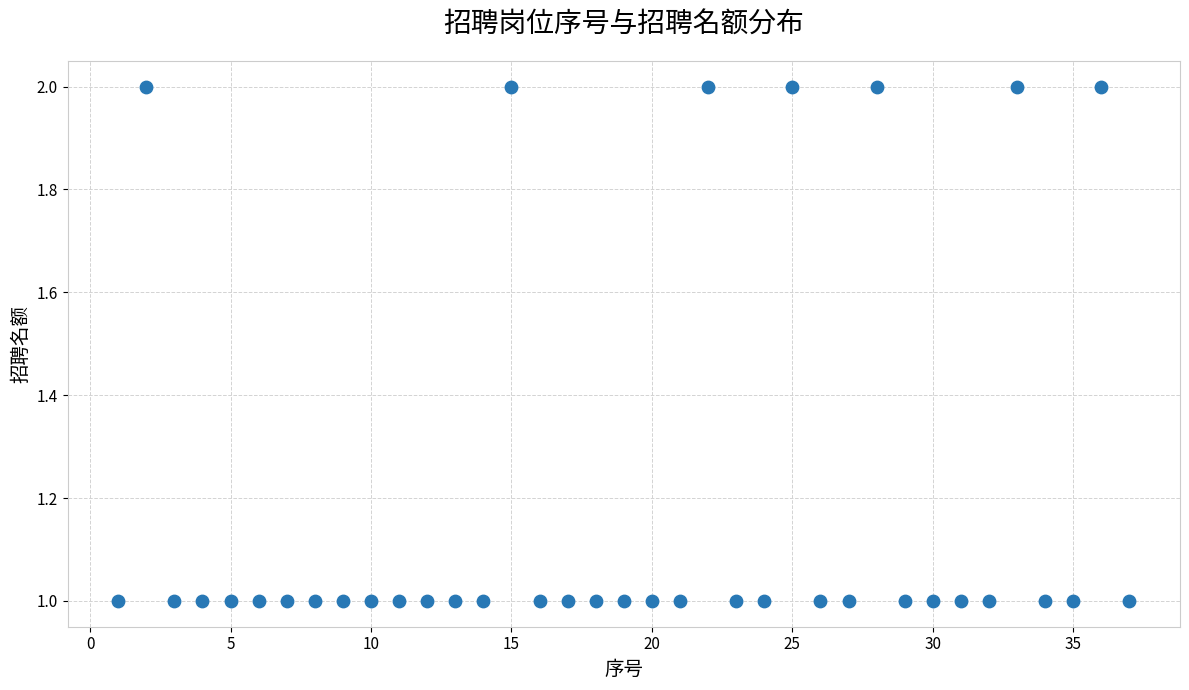

What is the range of X values (max minus min)?

36